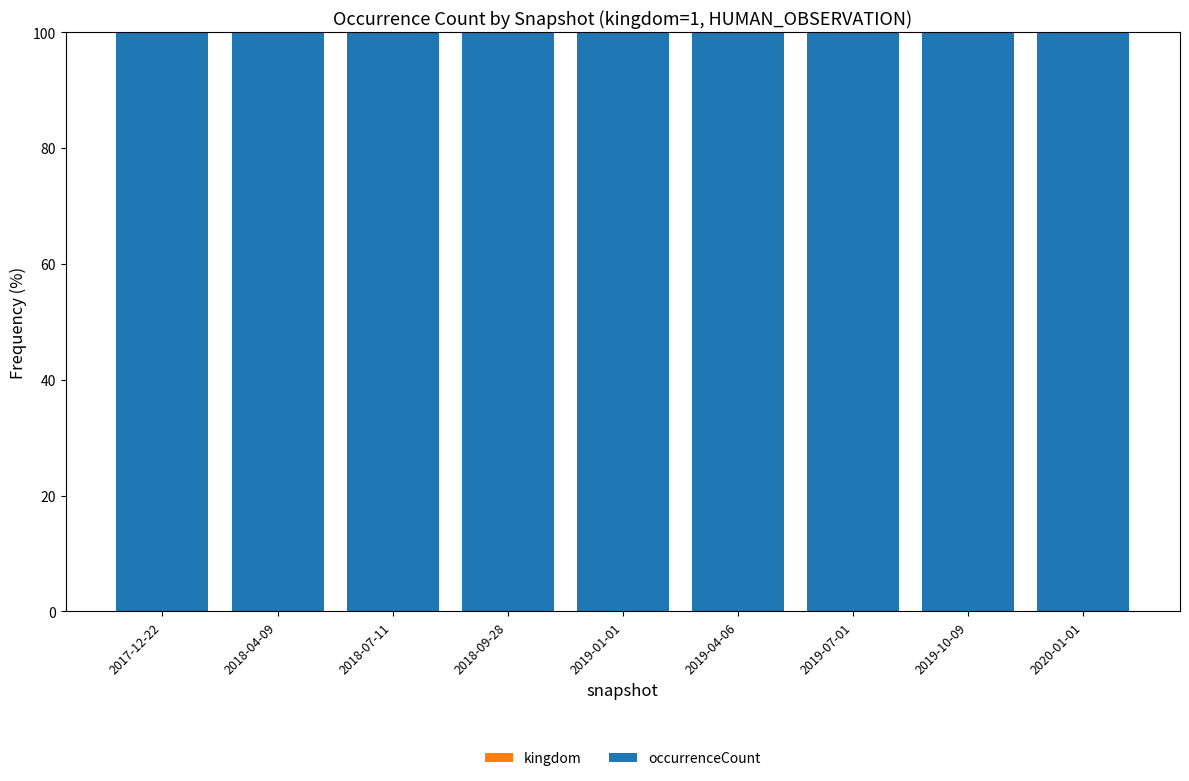

Are the bars grouped side by side (vs. stacked)?

No